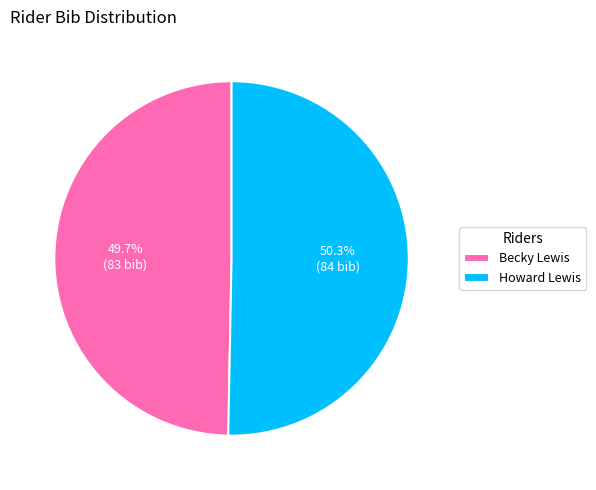

True or false: Becky Lewis accounts for 40% of the total.

False